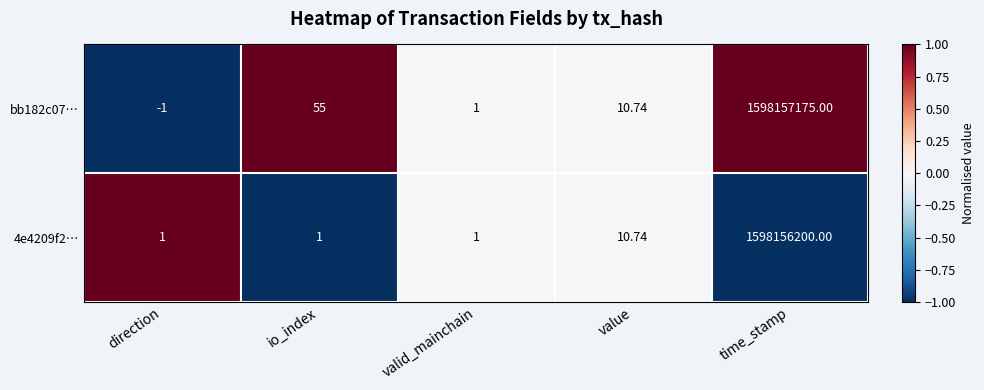

At which category is the sum across all series the highest?

time_stamp